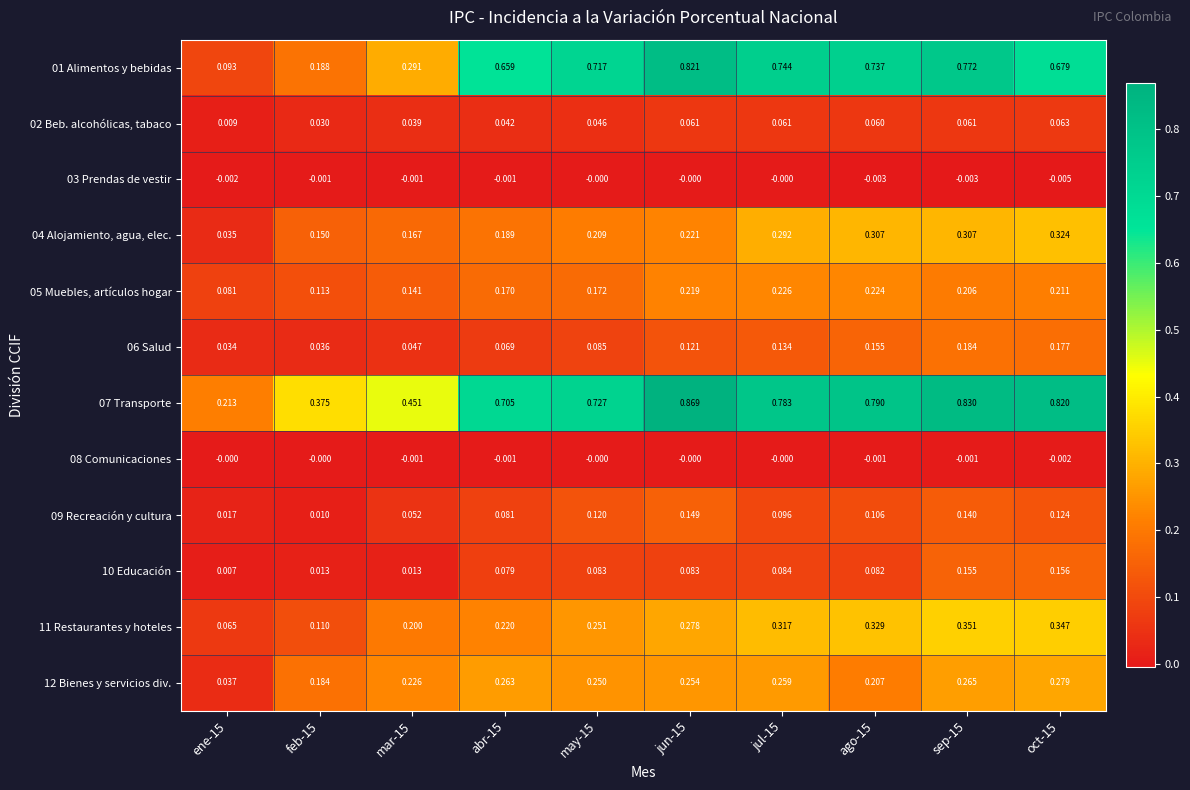

Is the value of 06 Salud at mar-15 greater than the value of 03 Prendas de vestir at abr-15?

Yes